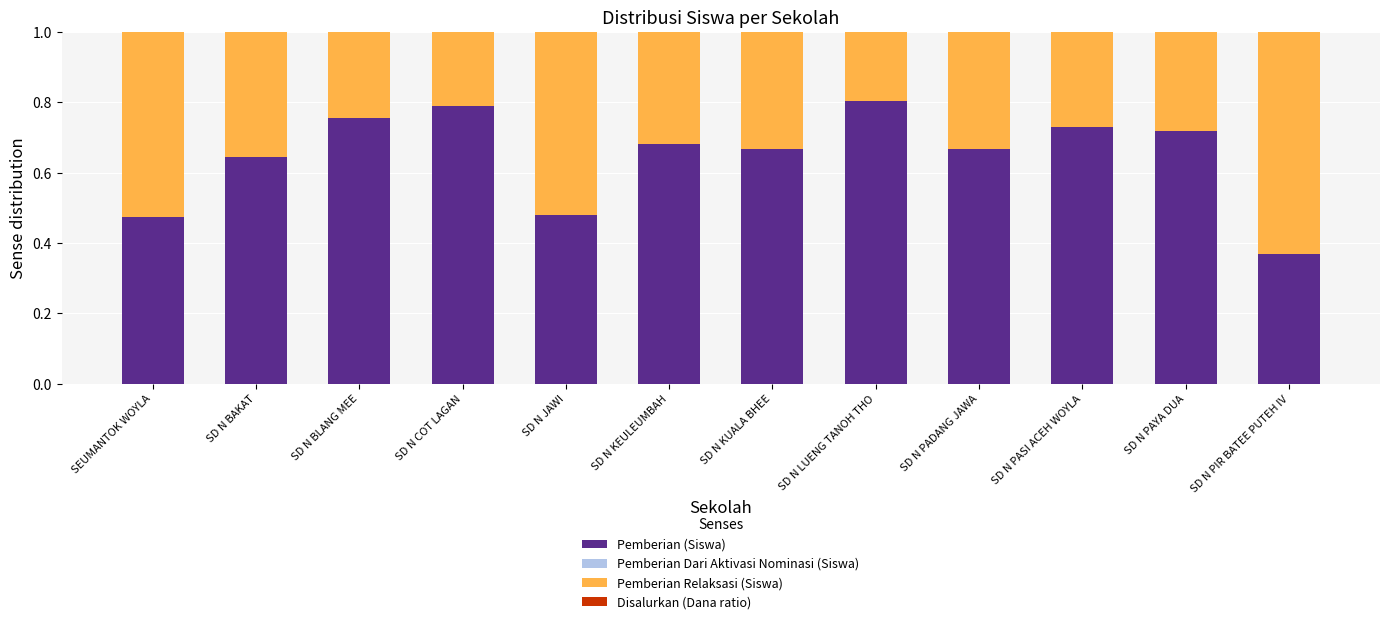

How many Pemberian (Siswa) values are between 0 and 1?

12